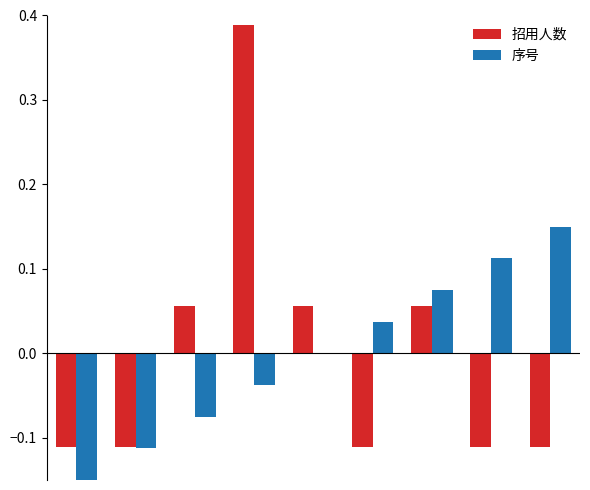

Which series has the largest total across all categories?

序号